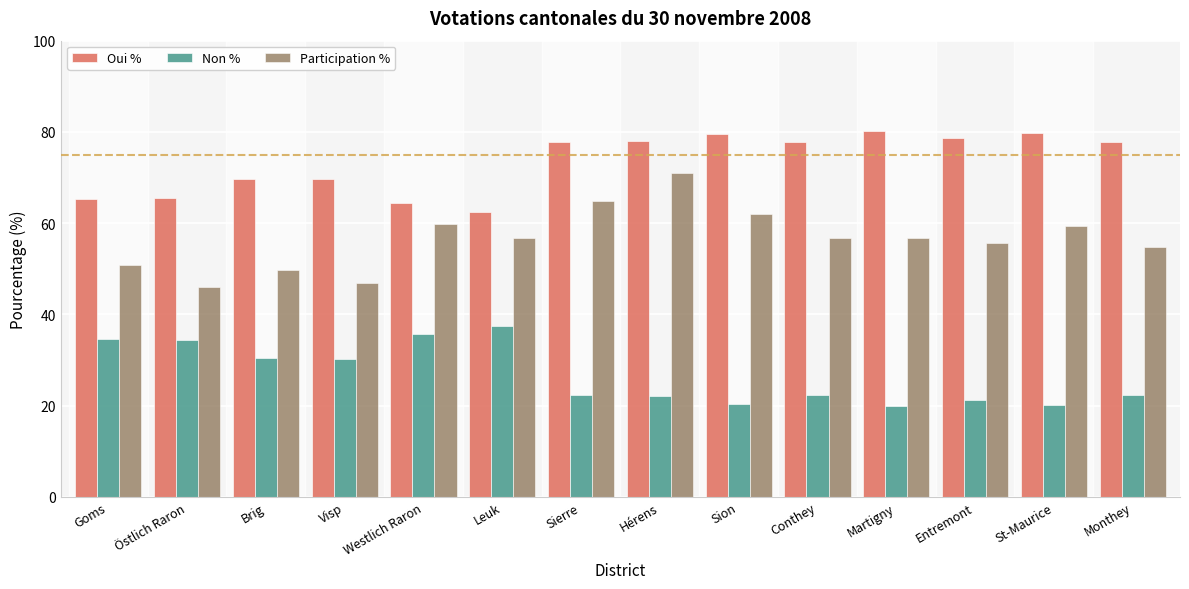

What is the total value across all series at Entremont?

155.6